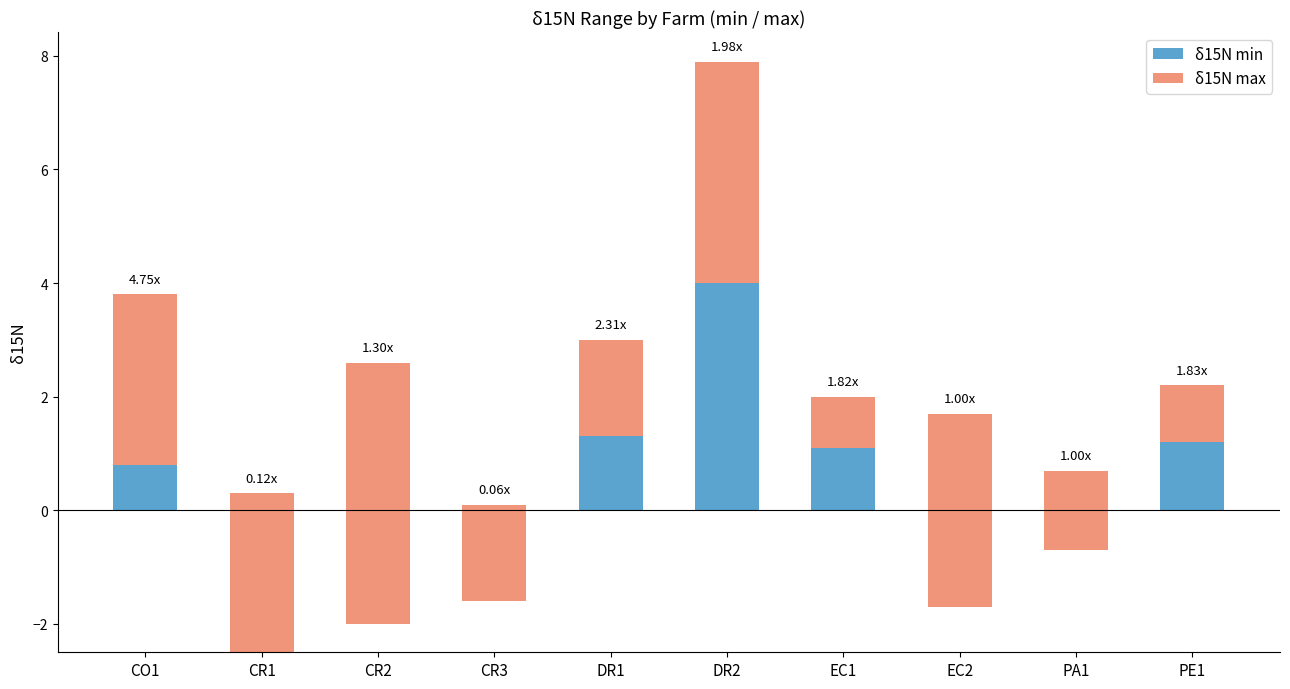

Between DR1 and CR3, which is larger?

DR1